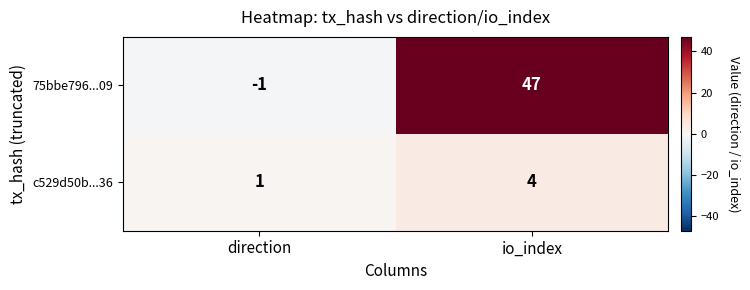

Where is 75bbe796...09 nearest to the value 23?

direction